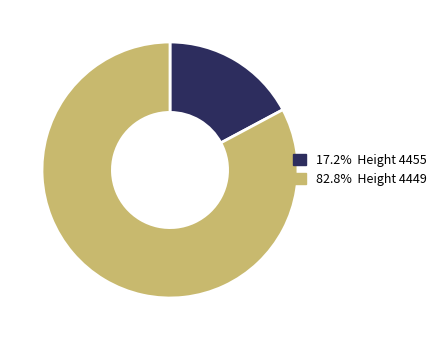

Does any single category account for the majority?

Yes